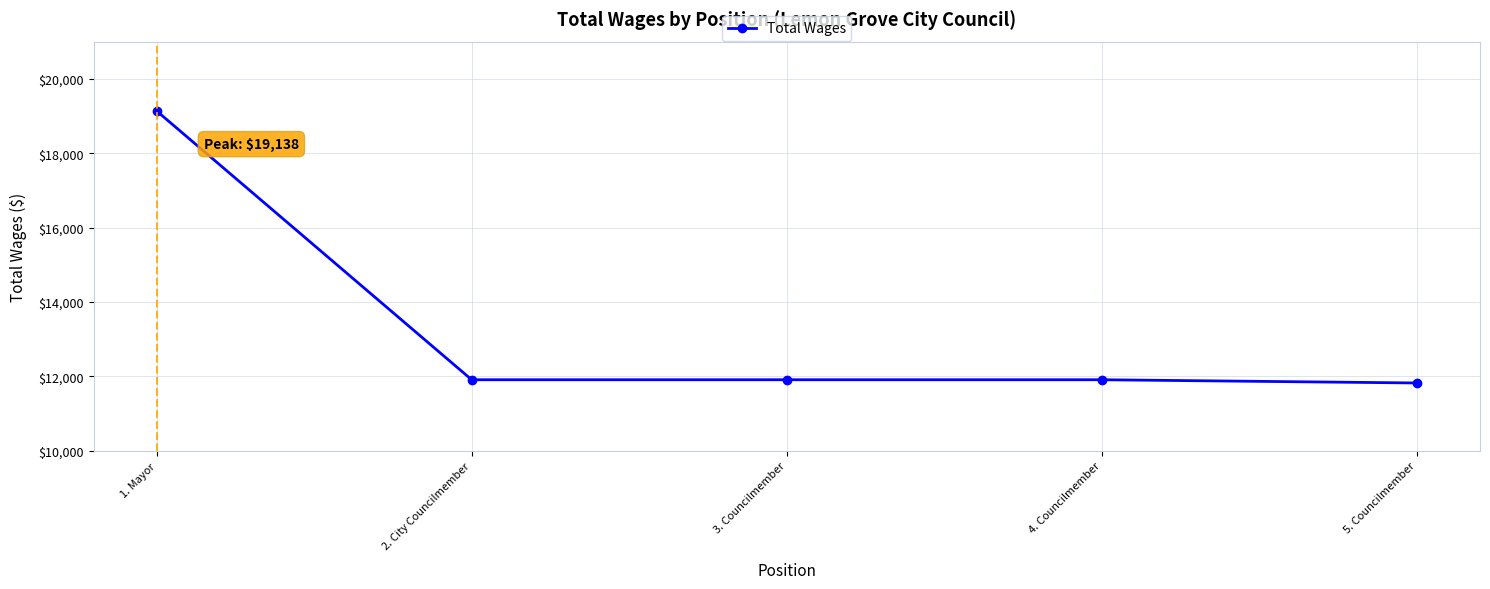

What is the smallest value displayed?

11824